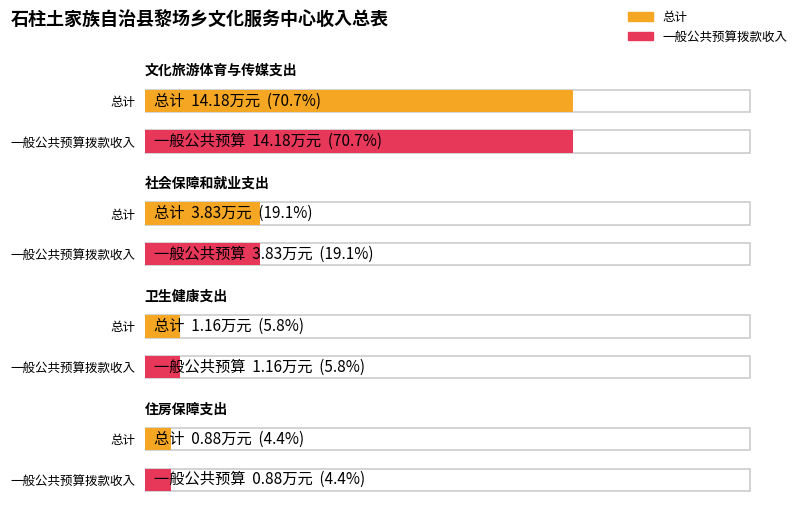

Which category has the lowest value in the 总计 series?

住房保障支出